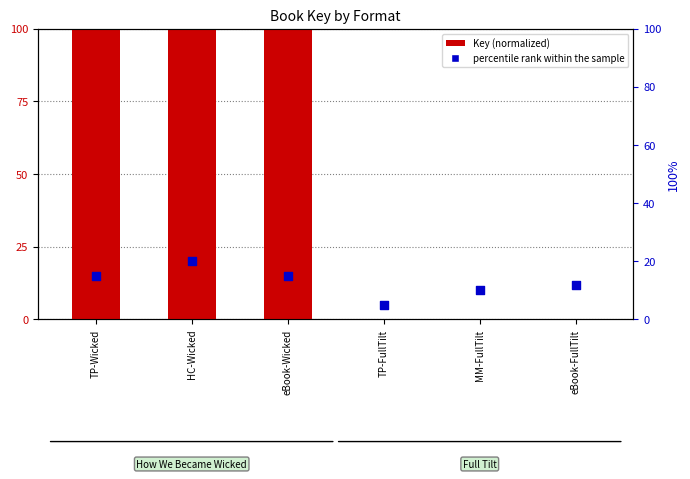

What are all the series names shown in the legend?

Key (normalized), percentile rank within the sample